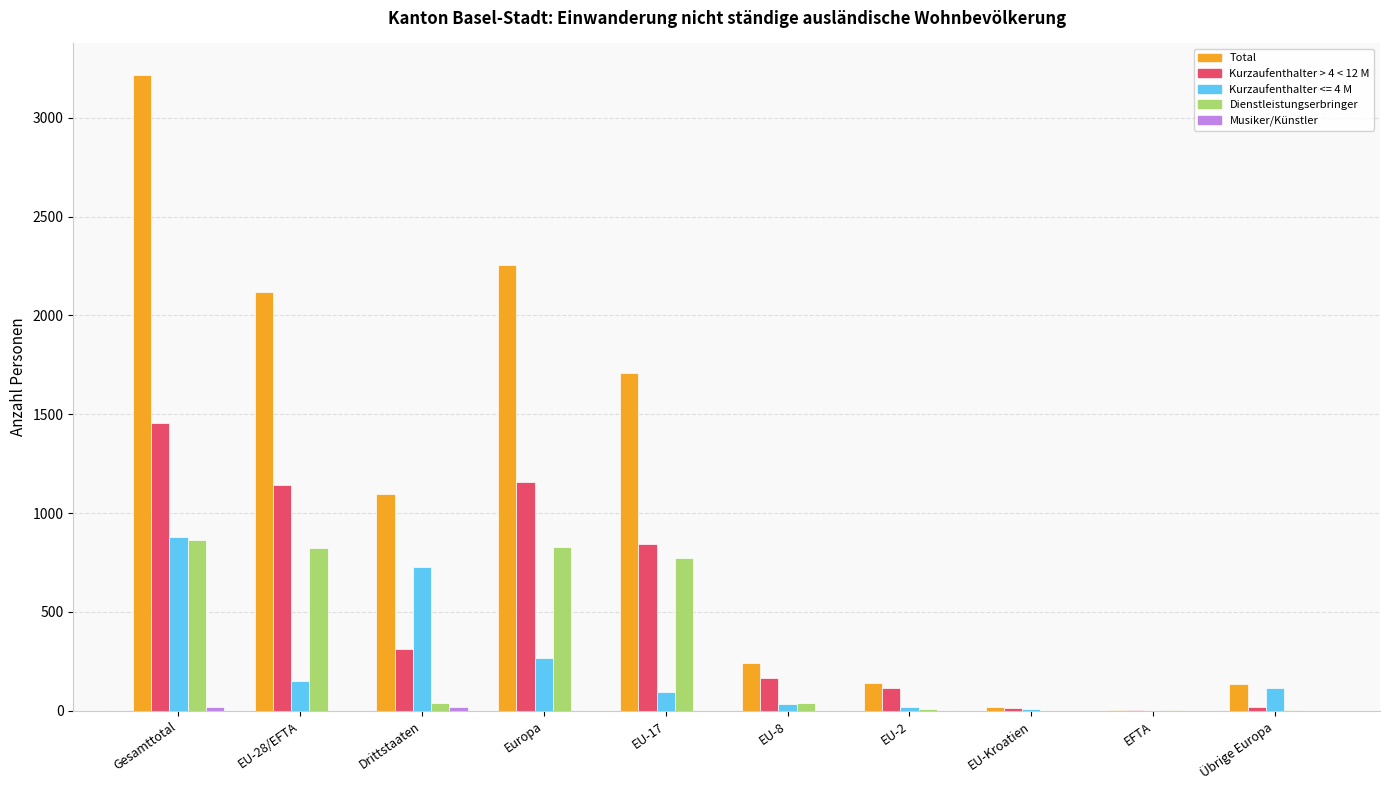

The value of Dienstleistungserbringer at Gesamttotal is 288. True or false?

False